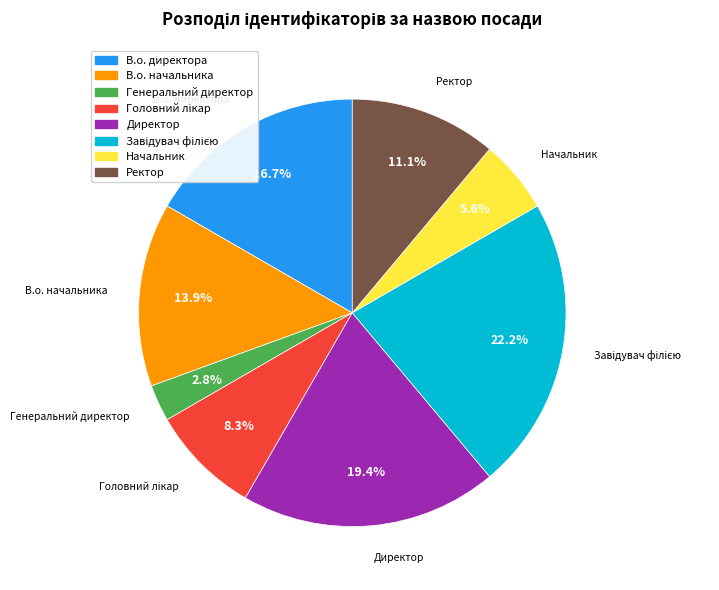

To the nearest percent, what is the average slice percentage?

12%